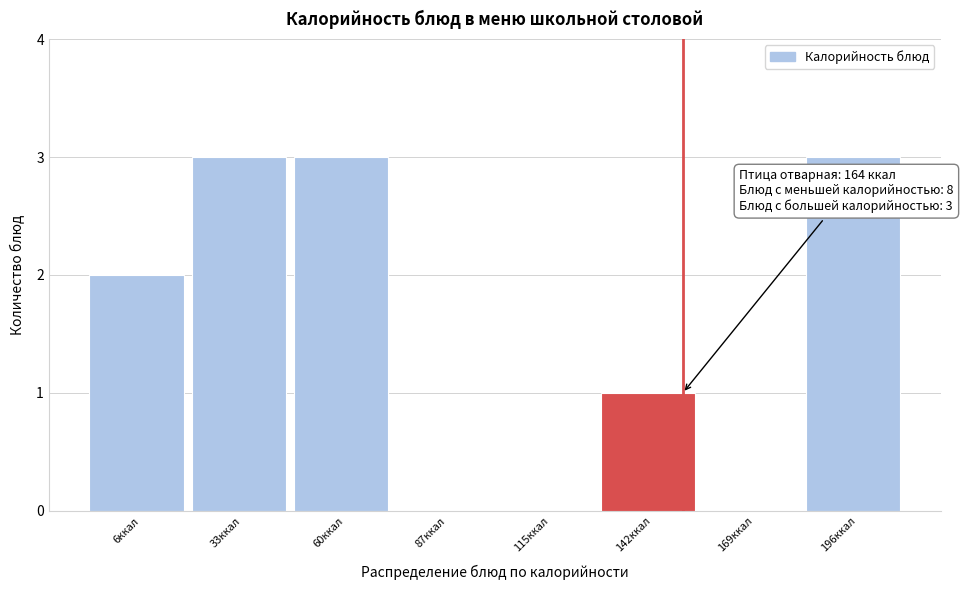

Reading right to left, extract all data points from this chart.

196ккал=3	169ккал=0	142ккал=1	115ккал=0	87ккал=0	60ккал=3	33ккал=3	6ккал=2